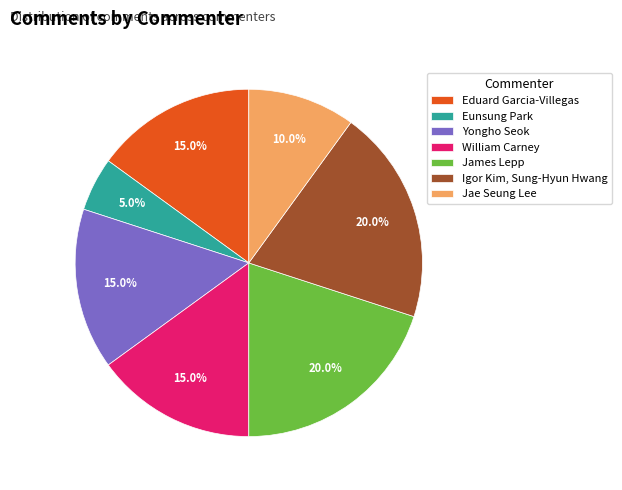

Which has a higher value, Eduard Garcia-Villegas or Jae Seung Lee?

Eduard Garcia-Villegas